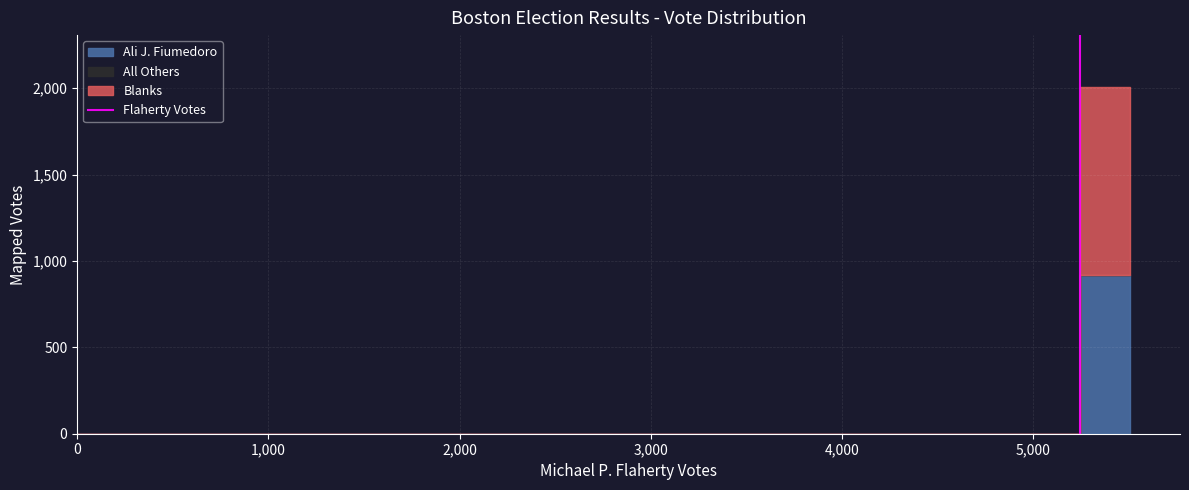

The chart shows a value of 0 at 0. True or false?

True